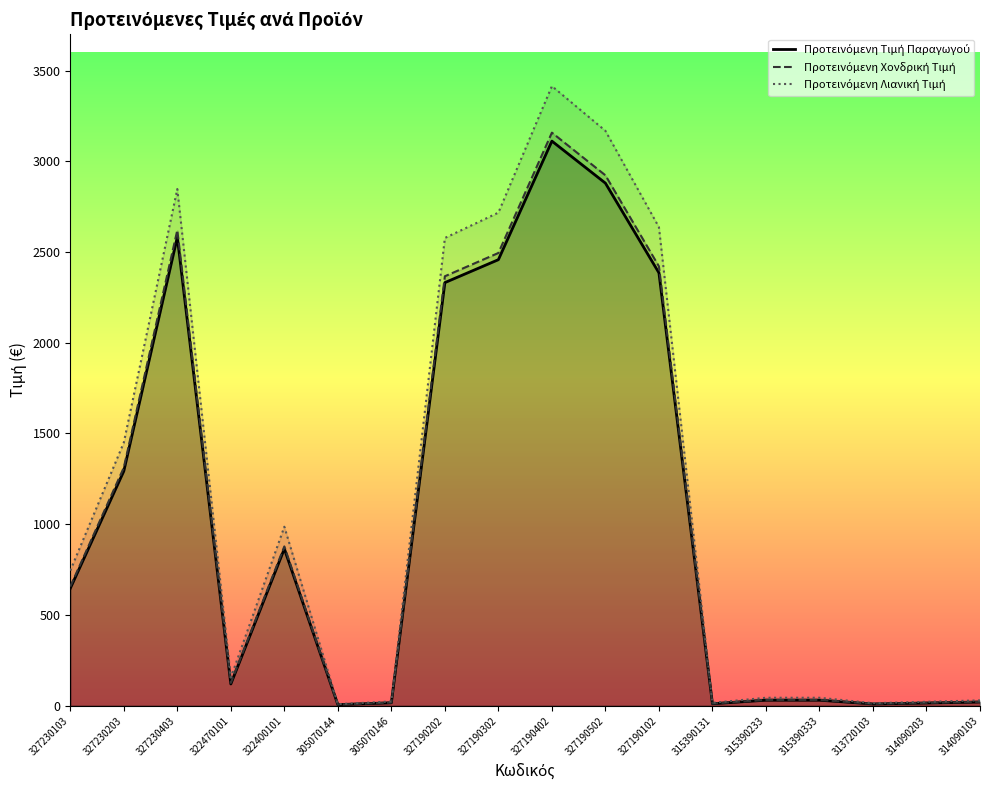

Between 327230203 and 313720103, which is larger?

327230203